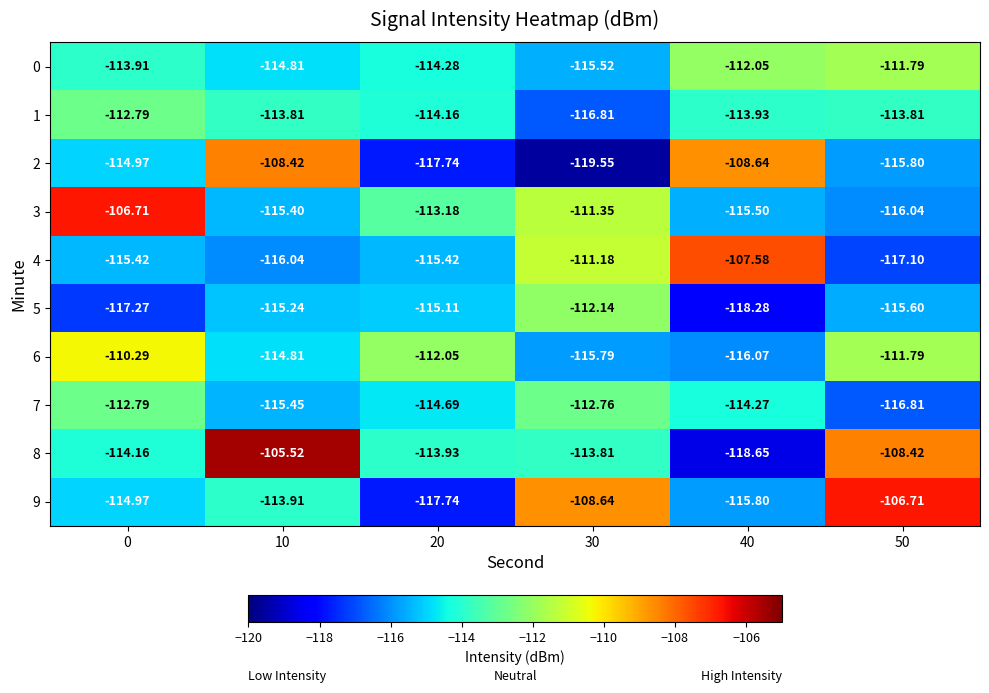

How many series are shown in this chart?

10